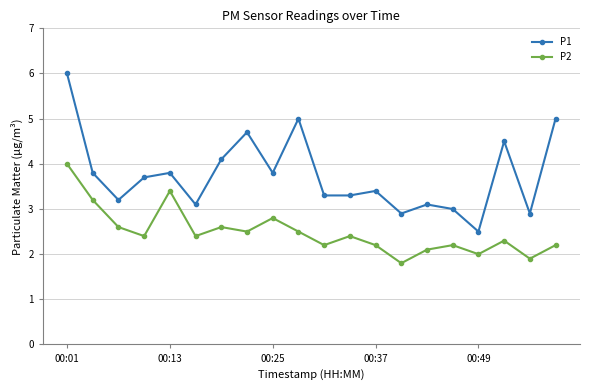

Does the chart have visible grid lines?

Yes